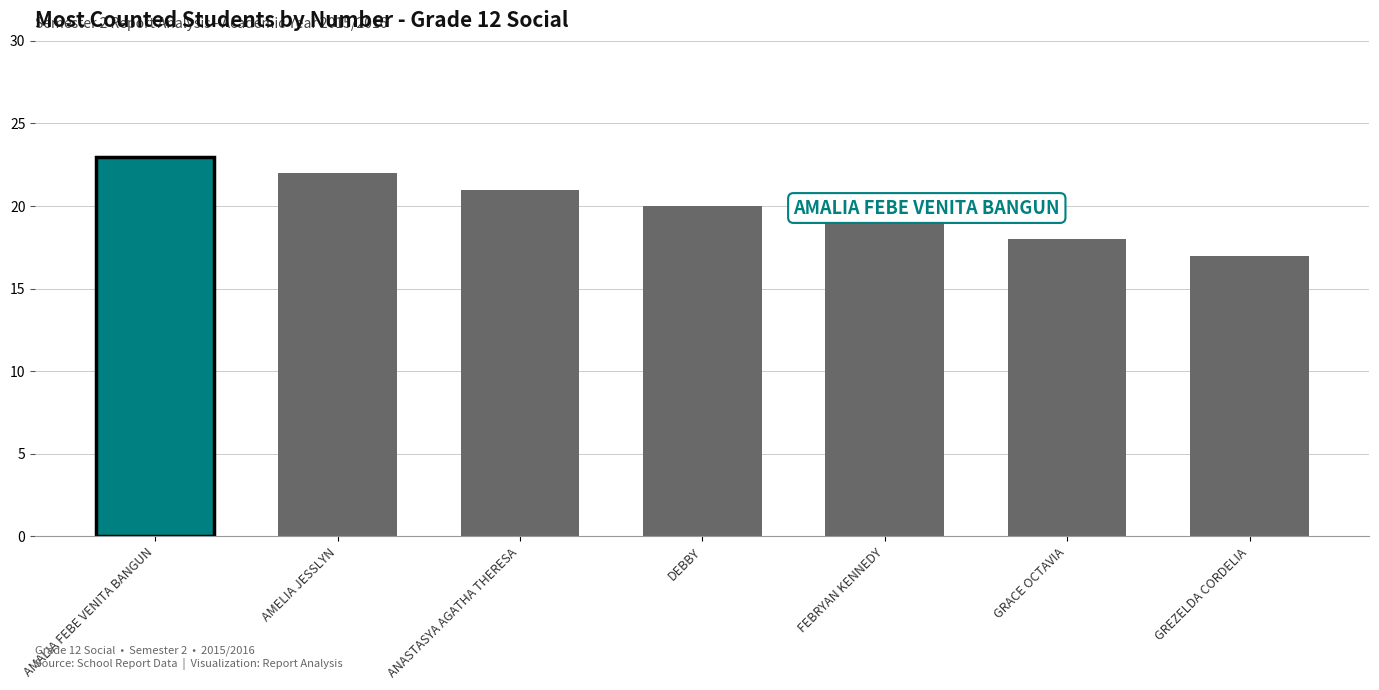

Reading right to left, list all the values displayed in this chart.

17	18	19	20	21	22	23